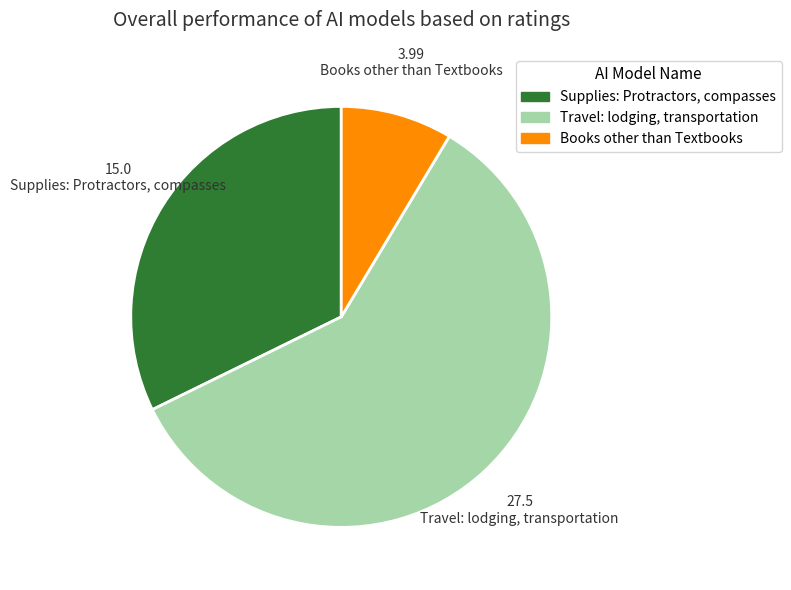

Is it true that Travel: lodging, transportation is 50% of the pie?

False